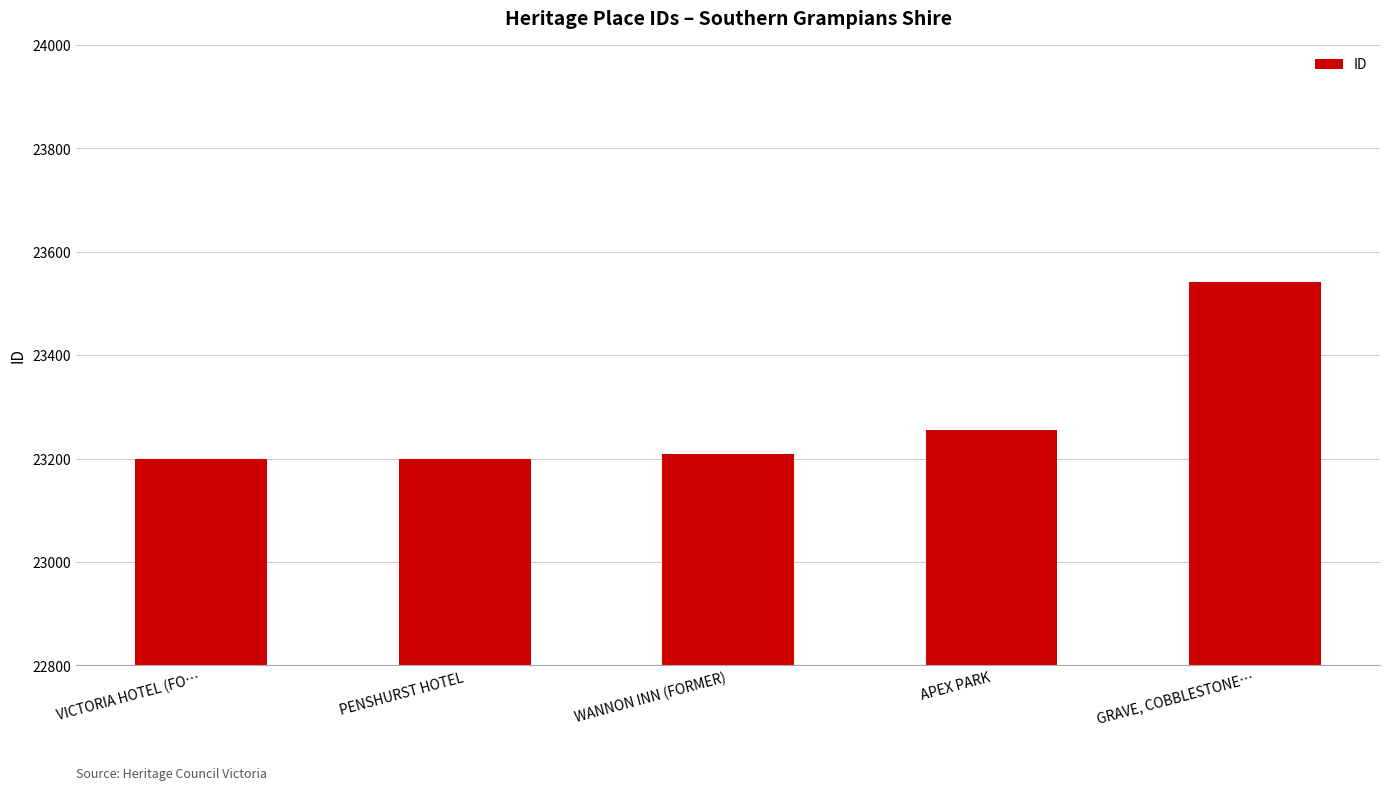

What is the label of the 1st bar from the left?

VICTORIA HOTEL (FO…